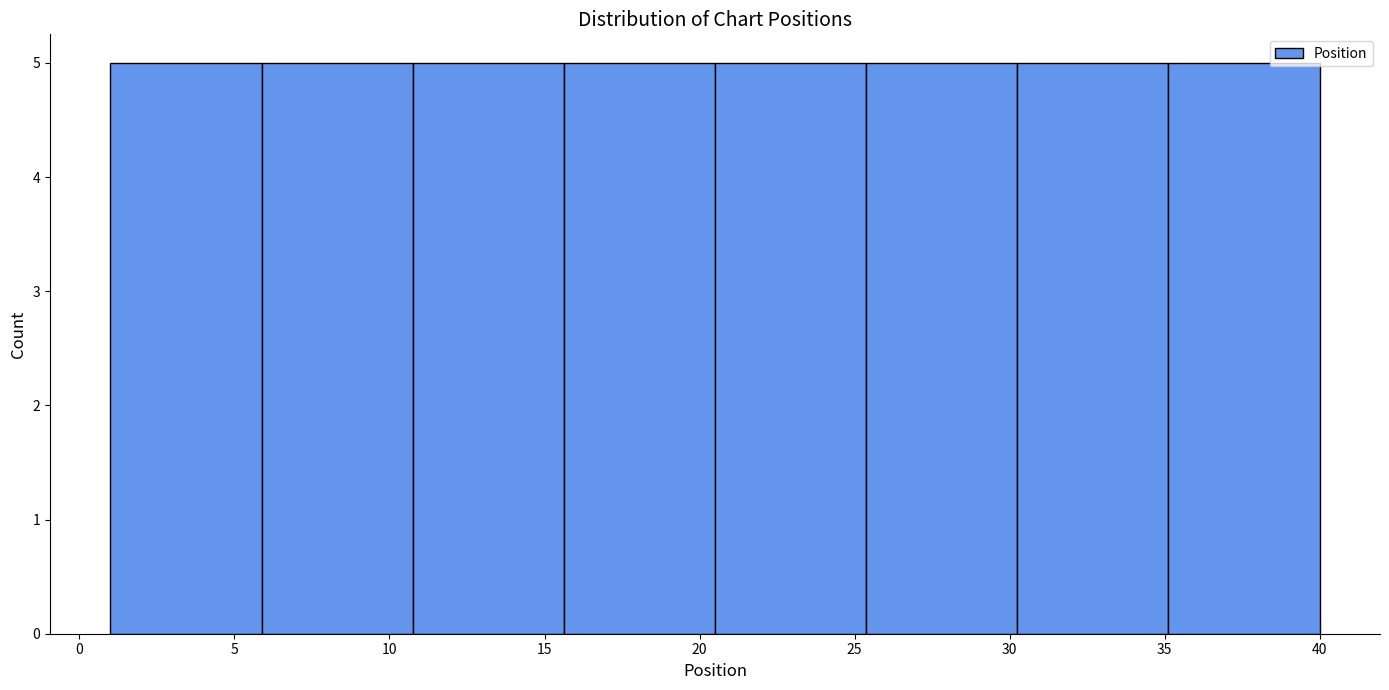

How tall is the bar that spans 1.0 to 6.0 on the x-axis? Neither the bar edges nor the heights are printed on the chart, so give them approximately, as read against the axes.

5